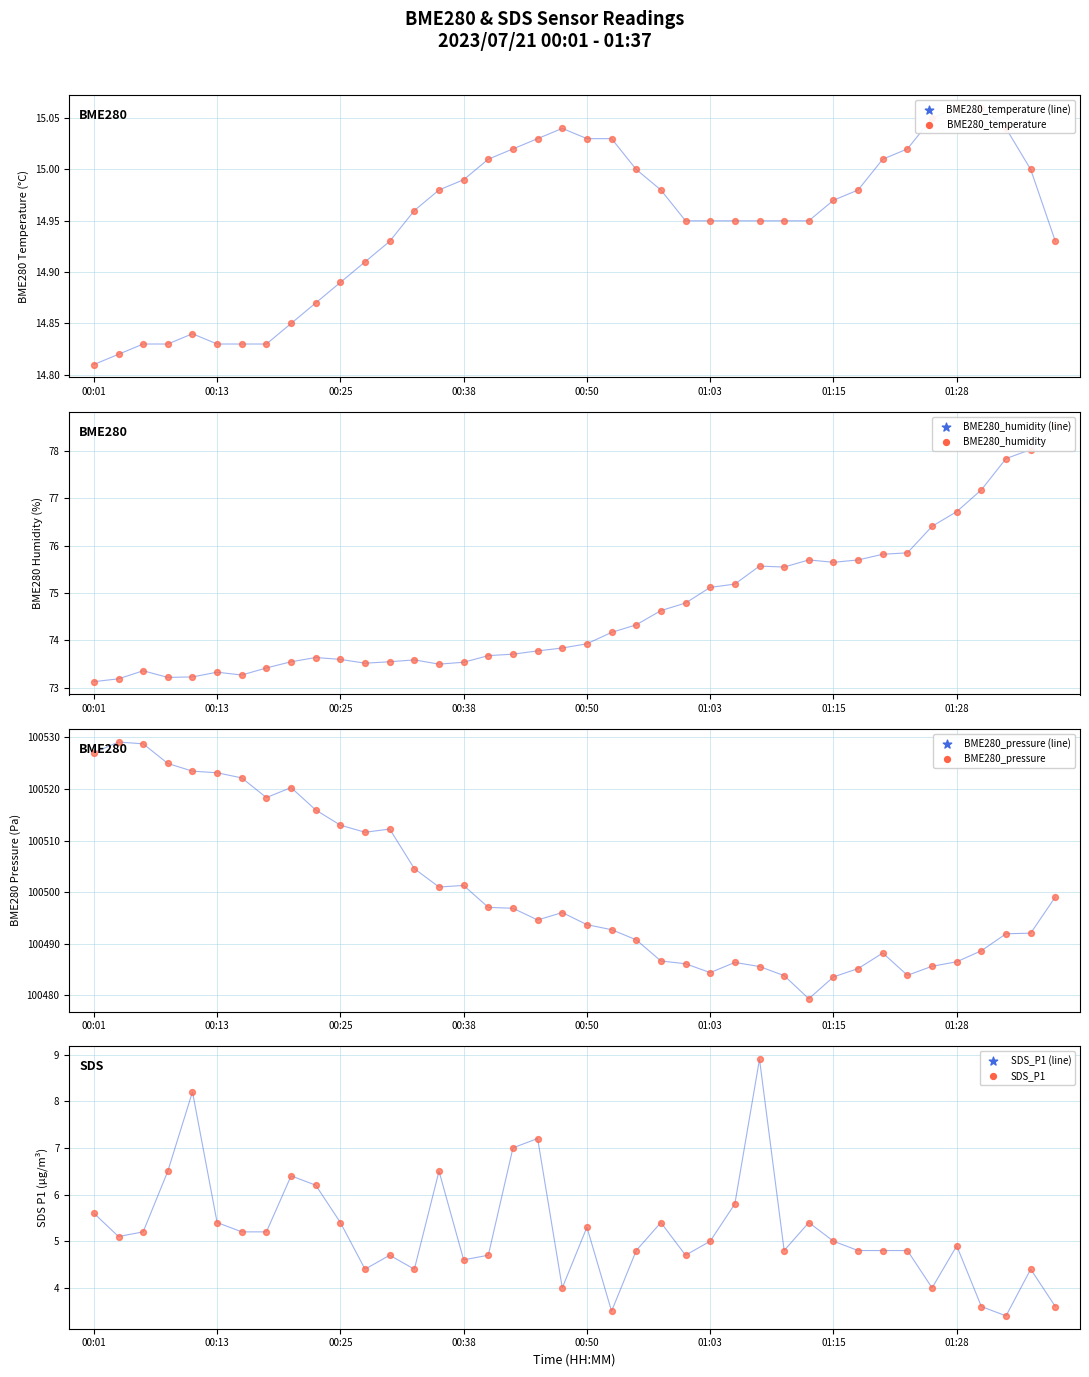

What are all the series names shown in the legend?

BME280_temperature, BME280_humidity, BME280_pressure, SDS_P1